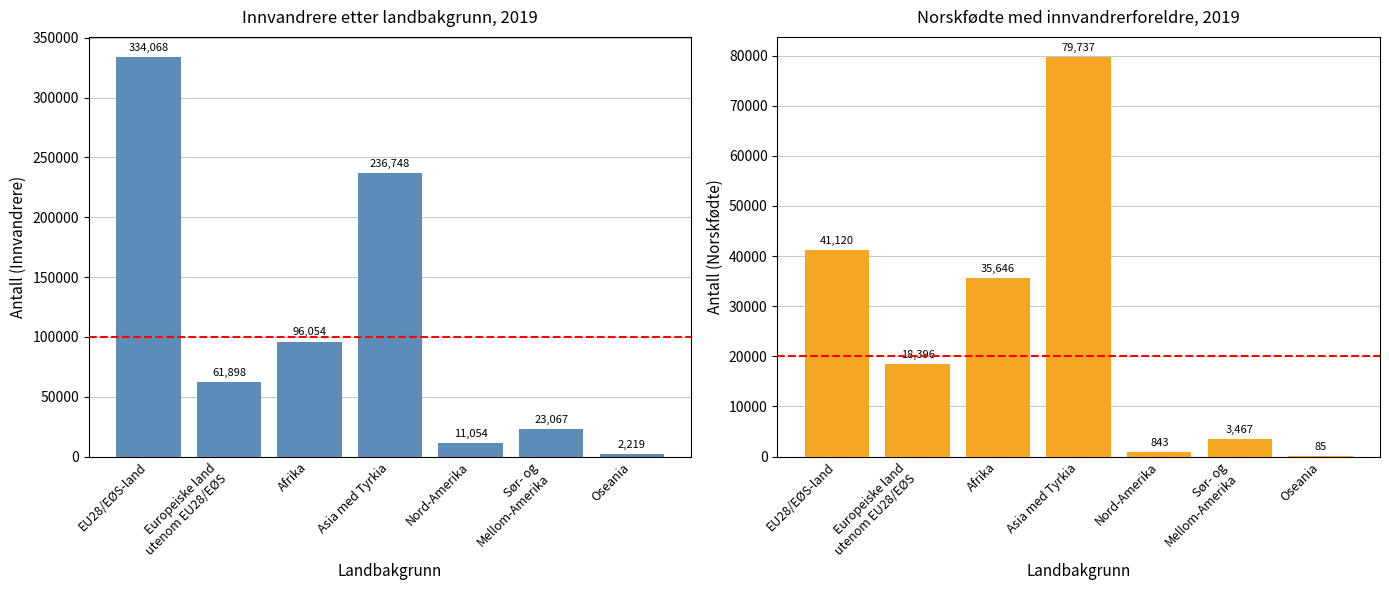

What is the label of the 7th bar from the left?

Oseania